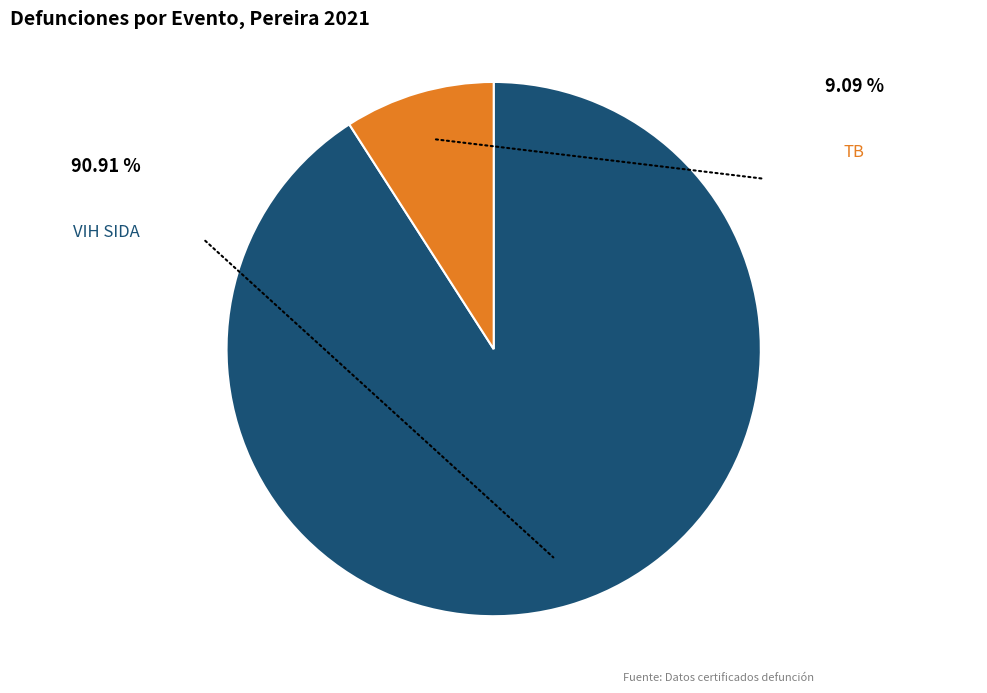

How much of the chart is everything except TB?

90.9%